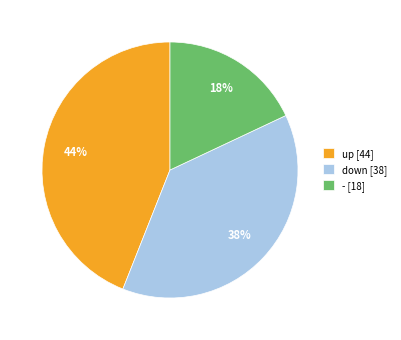

Is - [18] the majority of the pie?

No